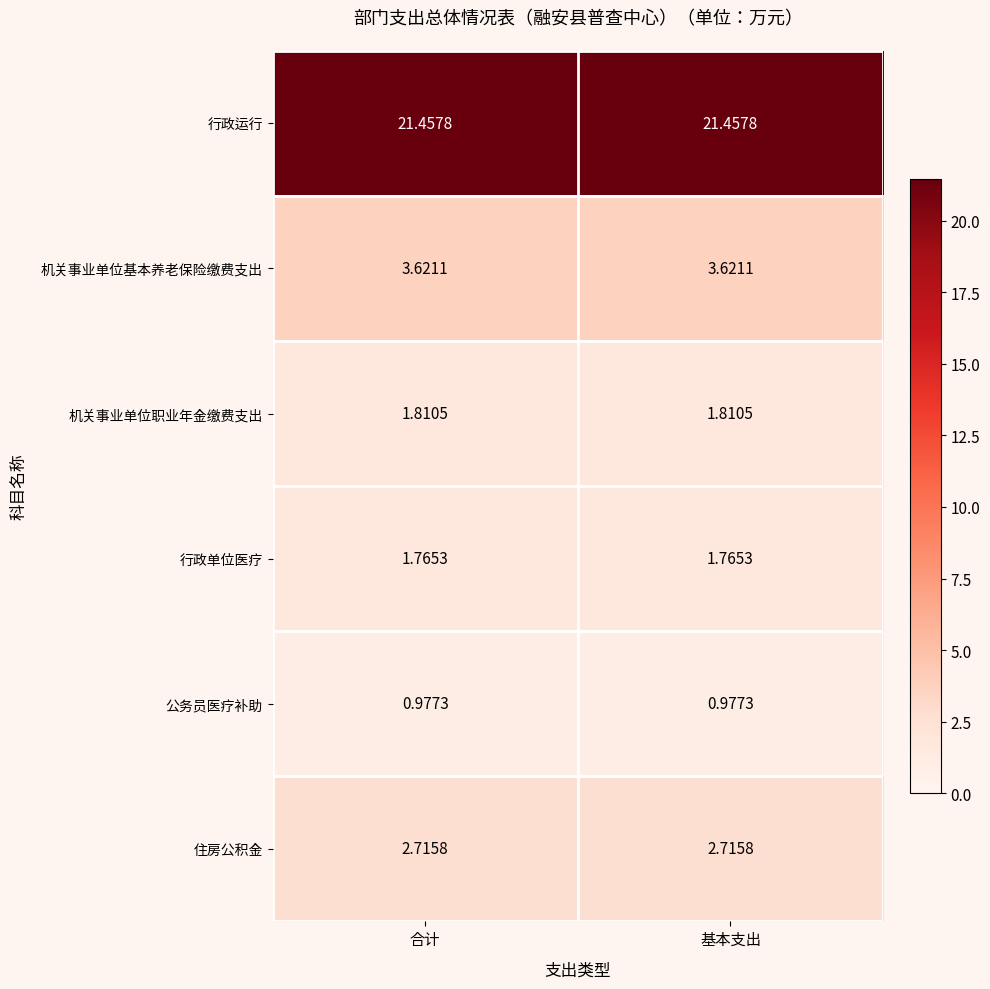

Which series has the largest total across all categories?

行政运行